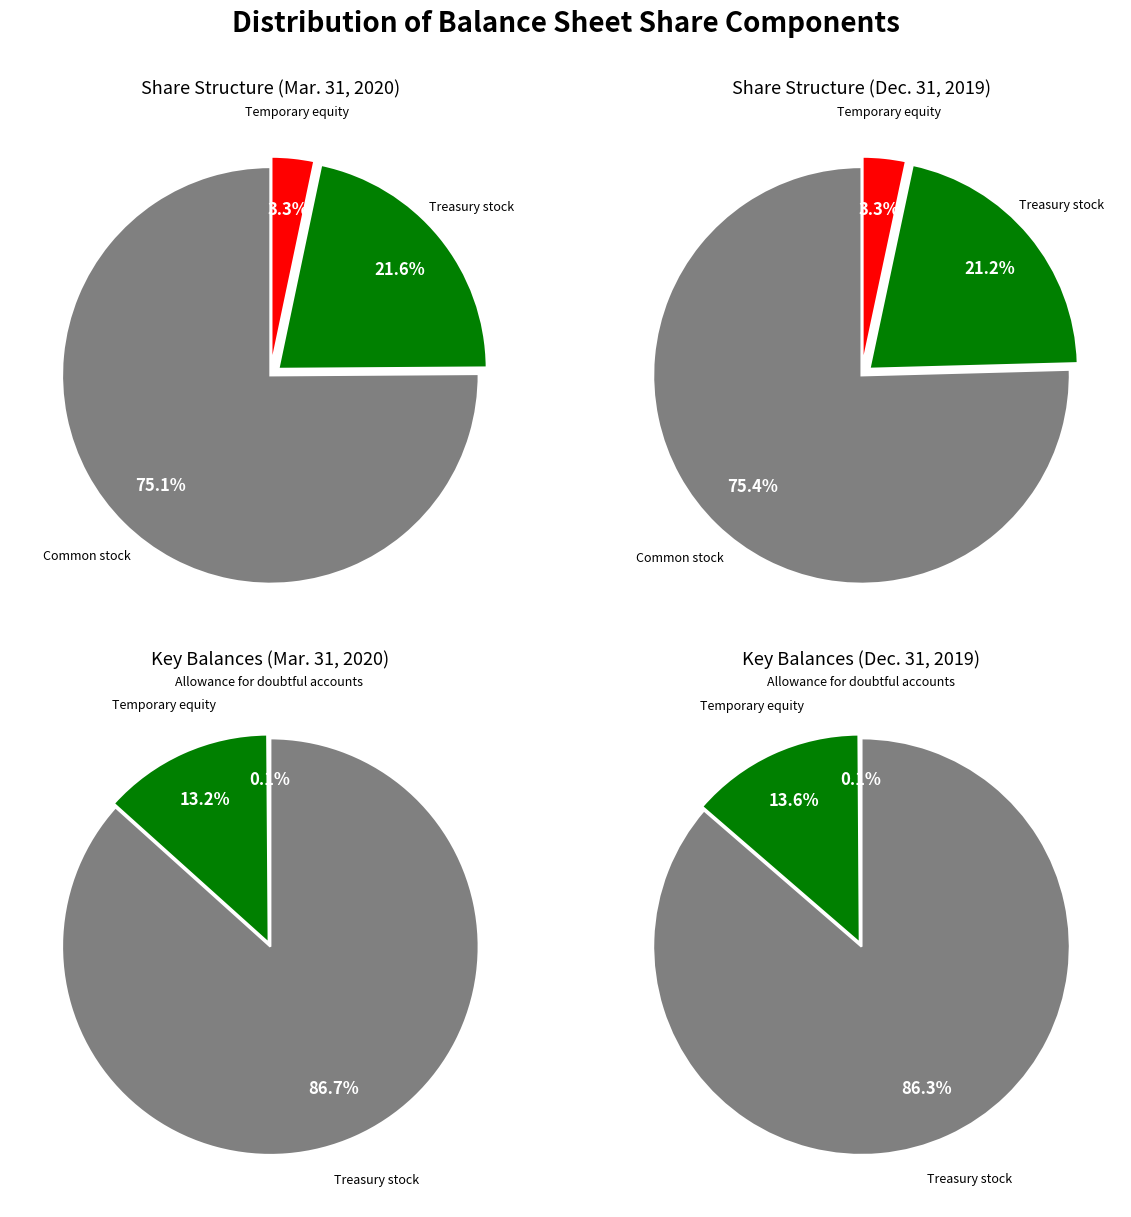

To the nearest percent, what percentage of the pie is Common stock, shares issued?

75%